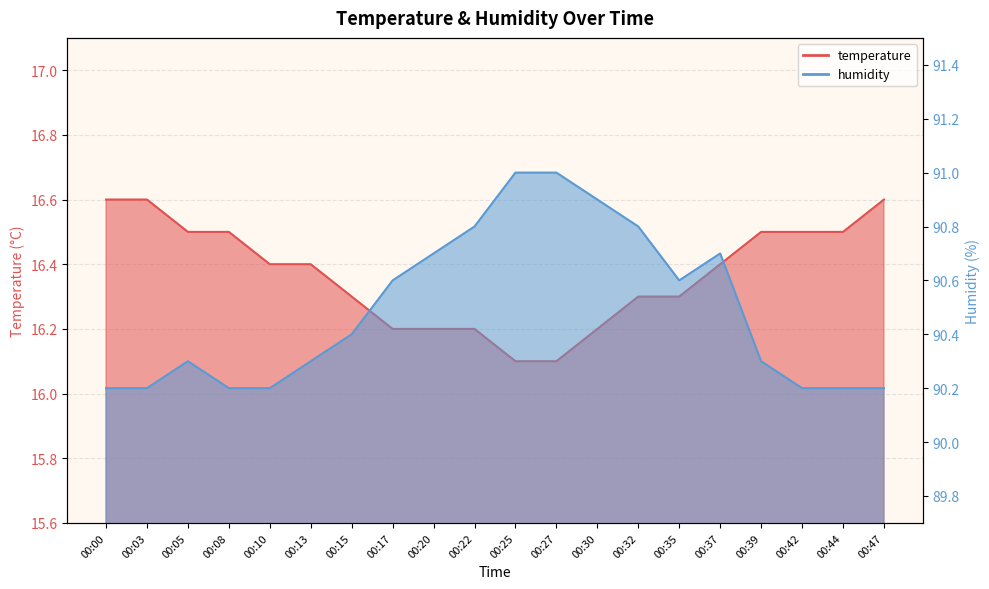

Rank the categories by humidity value from highest to lowest.

00:25, 00:27, 00:30, 00:22, 00:32, 00:20, 00:37, 00:17, 00:35, 00:15, 00:05, 00:13, 00:39, 00:00, 00:03, 00:08, 00:10, 00:42, 00:44, 00:47